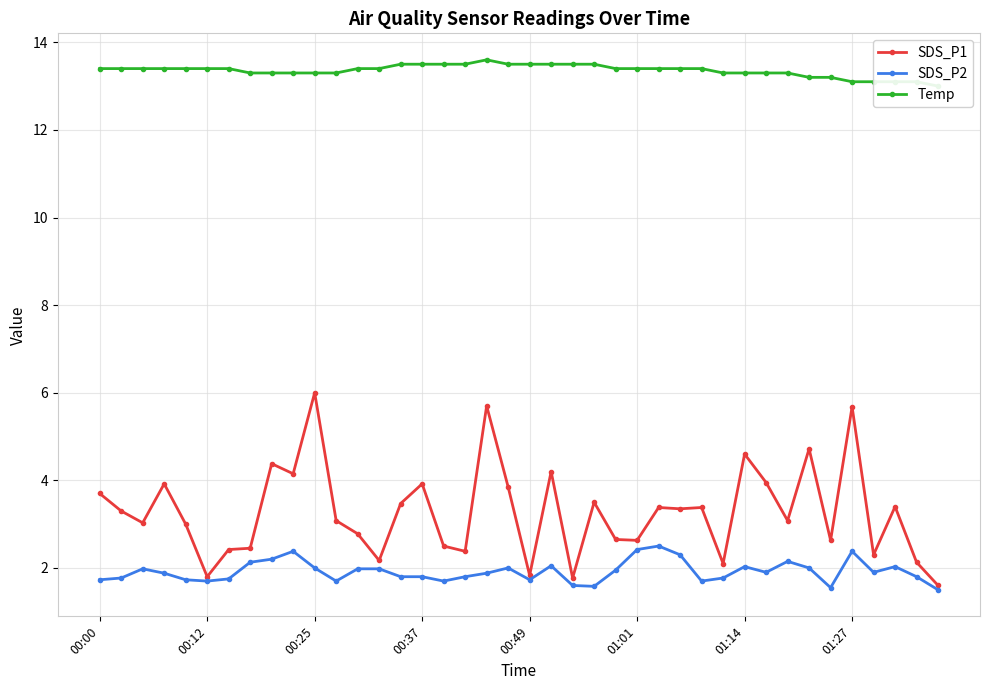

Is it true that SDS_P2 equals 1.2 at 19?

False